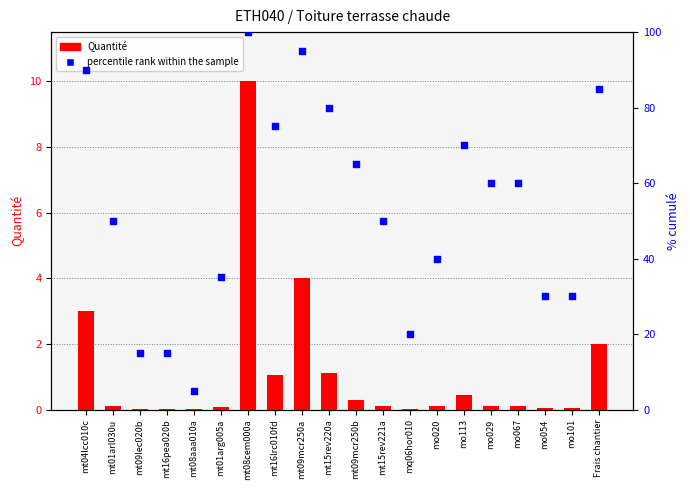

Which series has the largest total across all categories?

percentile rank within the sample